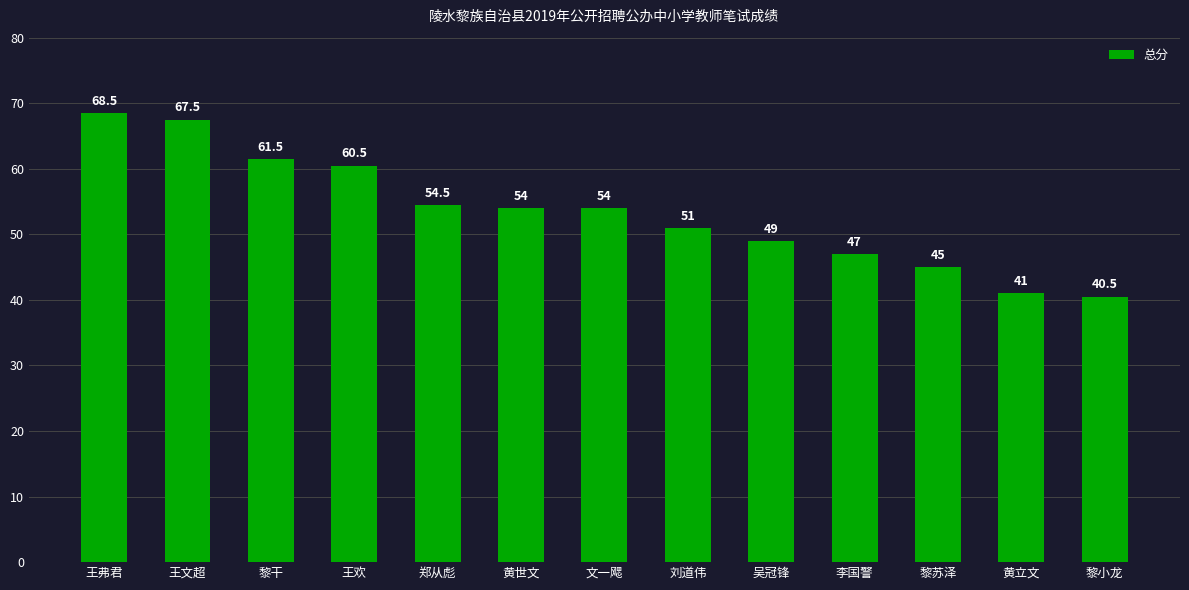

Which has a higher value, 文一飔 or 李国警?

文一飔